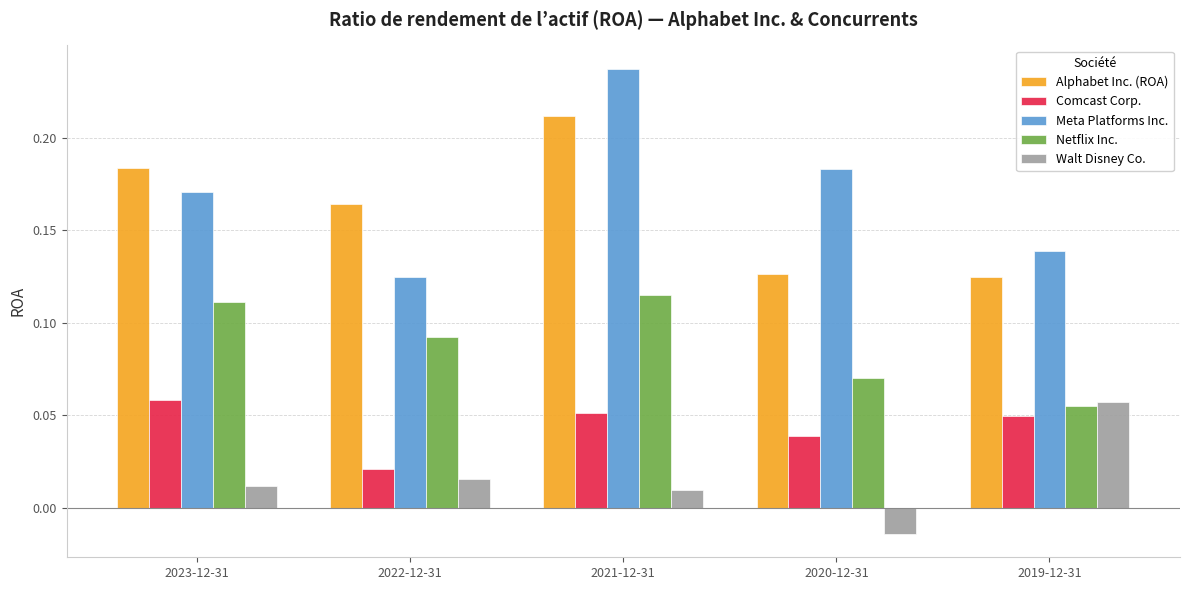

What is the label of the 1st bar from the right?

2019-12-31